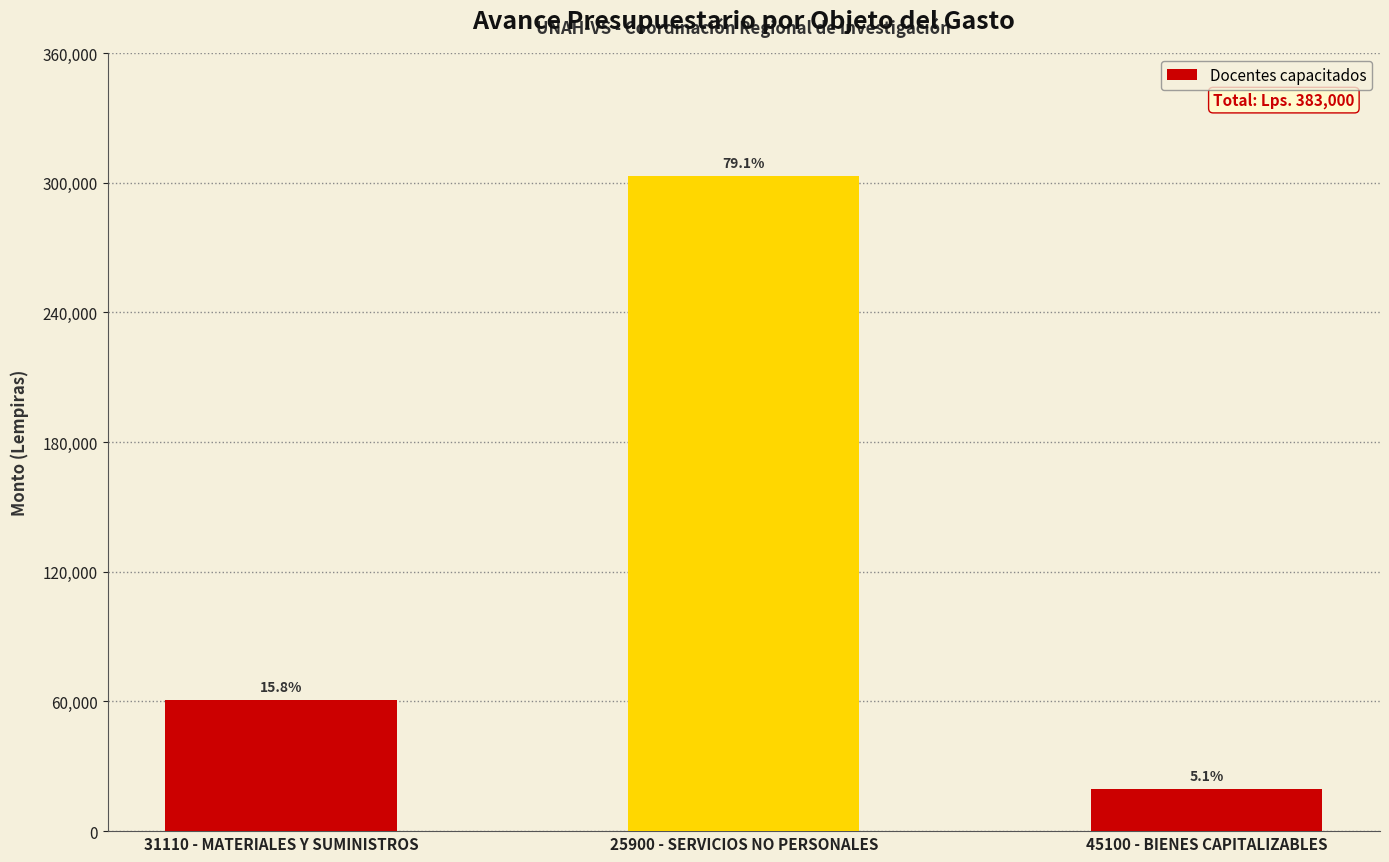

What is the value of the 2nd bar from the left?

302905